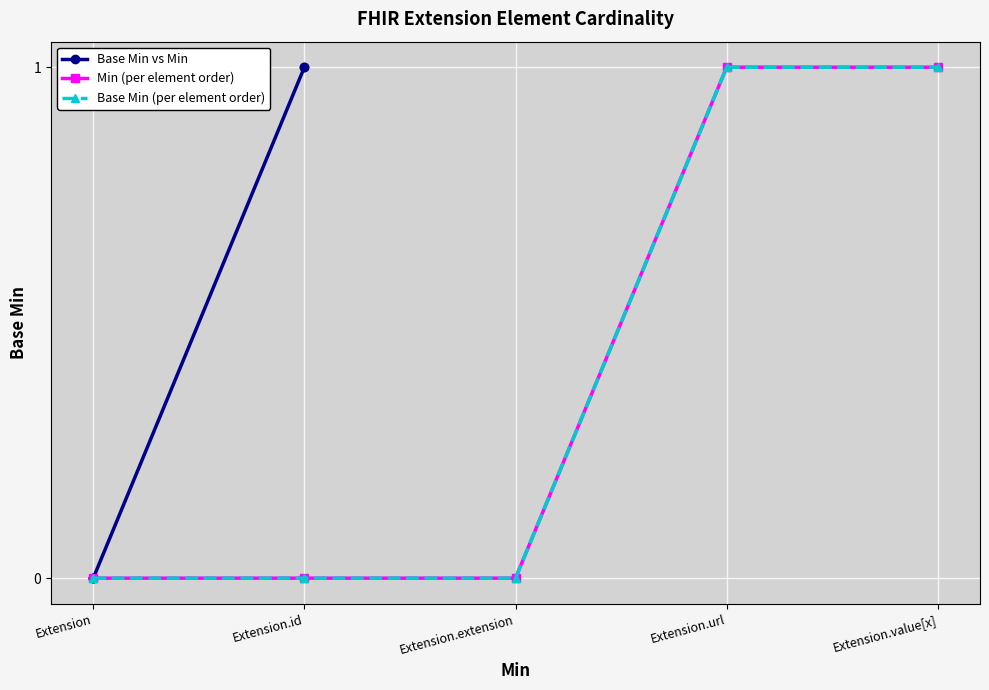

How many series are shown in this chart?

3